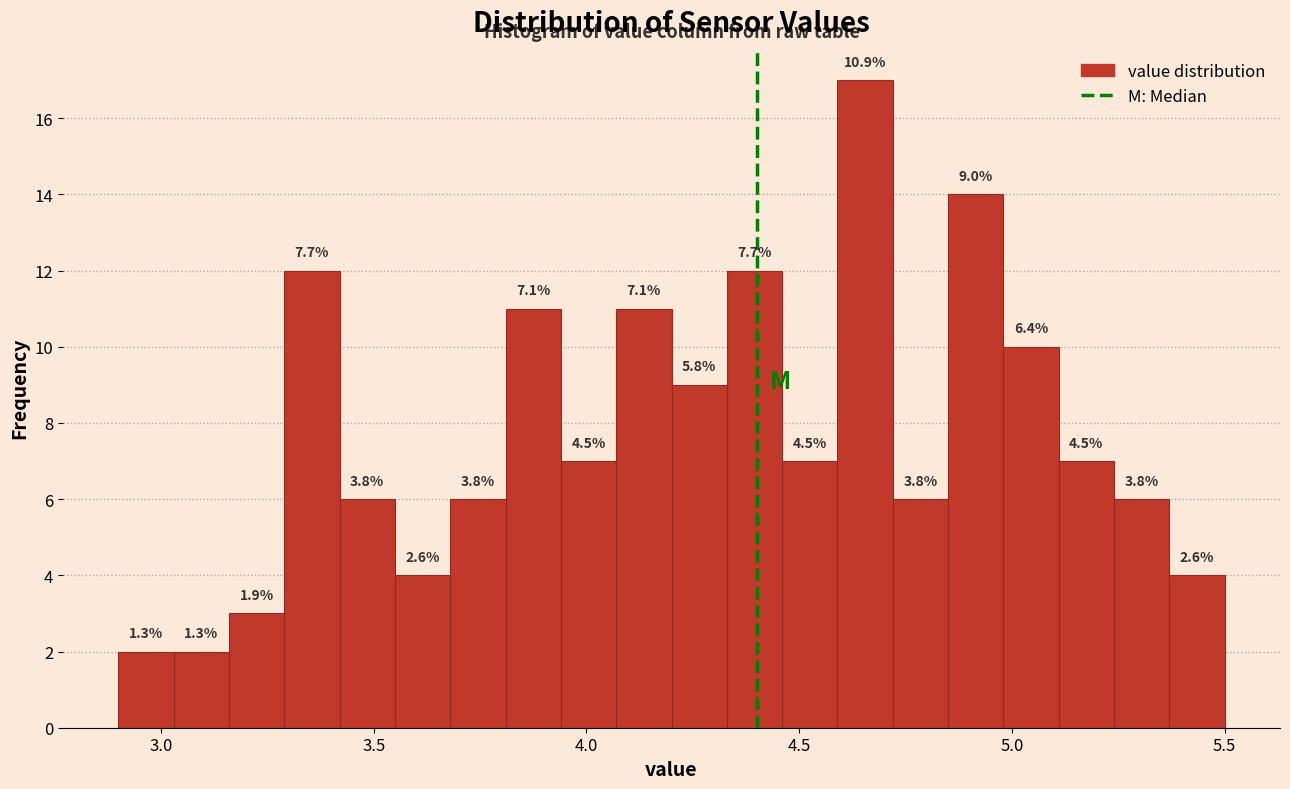

Around what value on the x-axis is the tallest bar? Give the approximate position of its centre, as read against the axis.

4.65